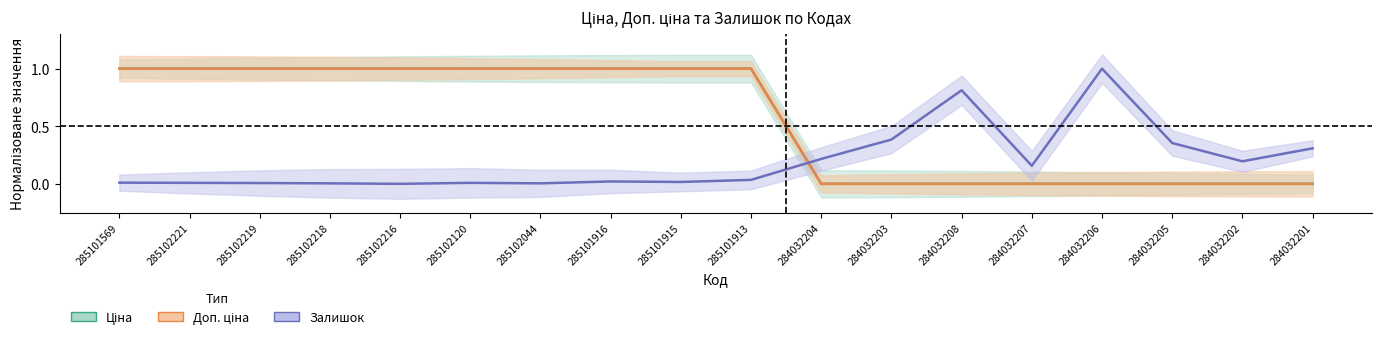

In Залишок, how many points are higher than both neighbors (excluding endpoints)?

4